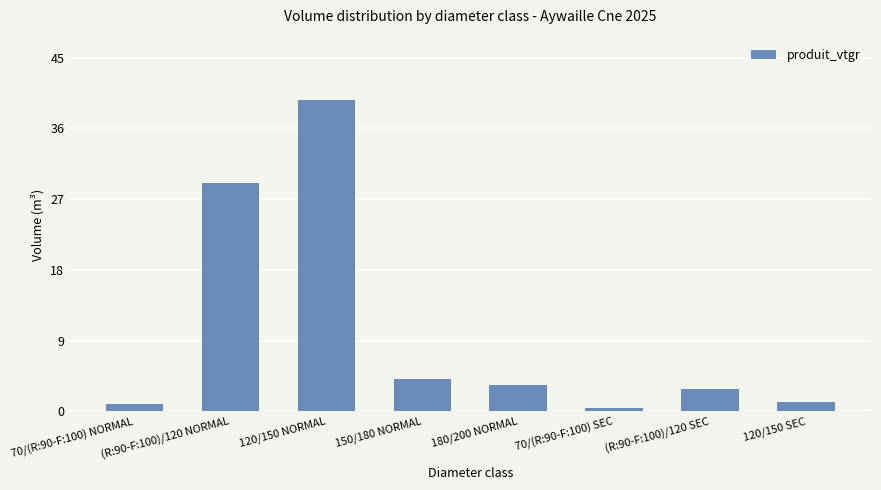

Reading left to right, extract all data points from this chart.

0.9	29.0	39.6	4.1	3.4	0.4	2.9	1.2